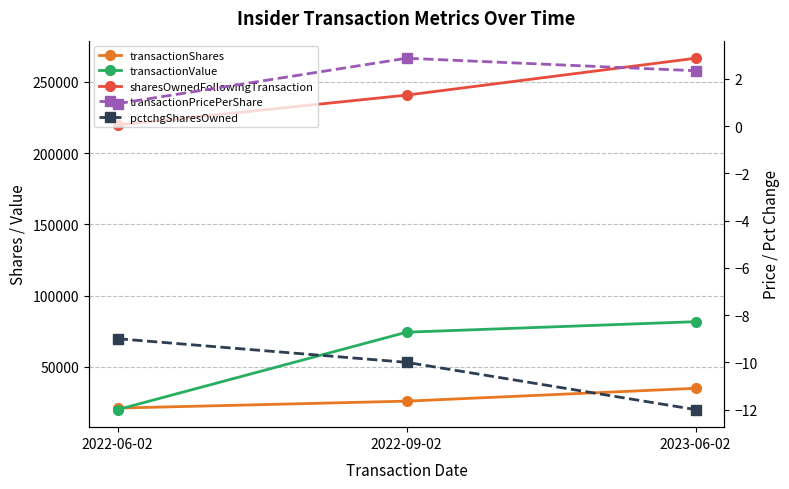

Read the sharesOwnedFollowingTransaction value at 2023-06-02.

266655.0